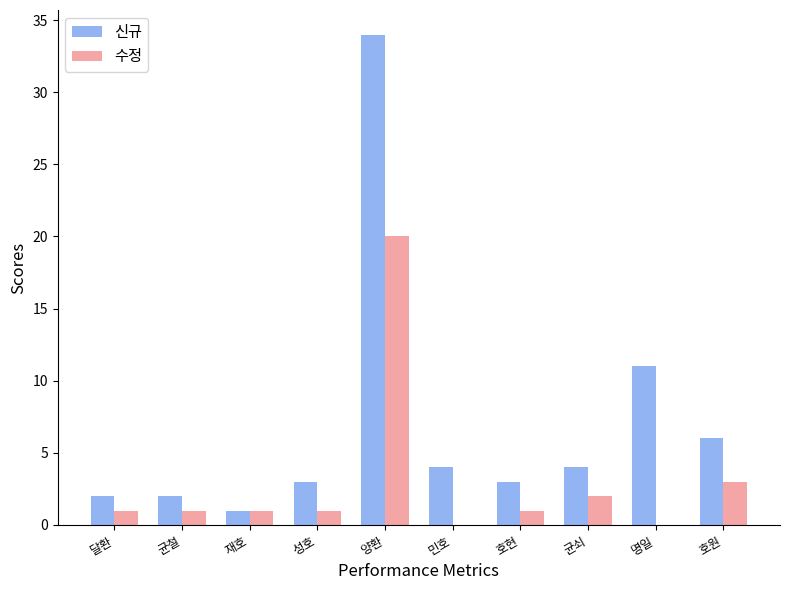

What are all the series names shown in the legend?

신규, 수정